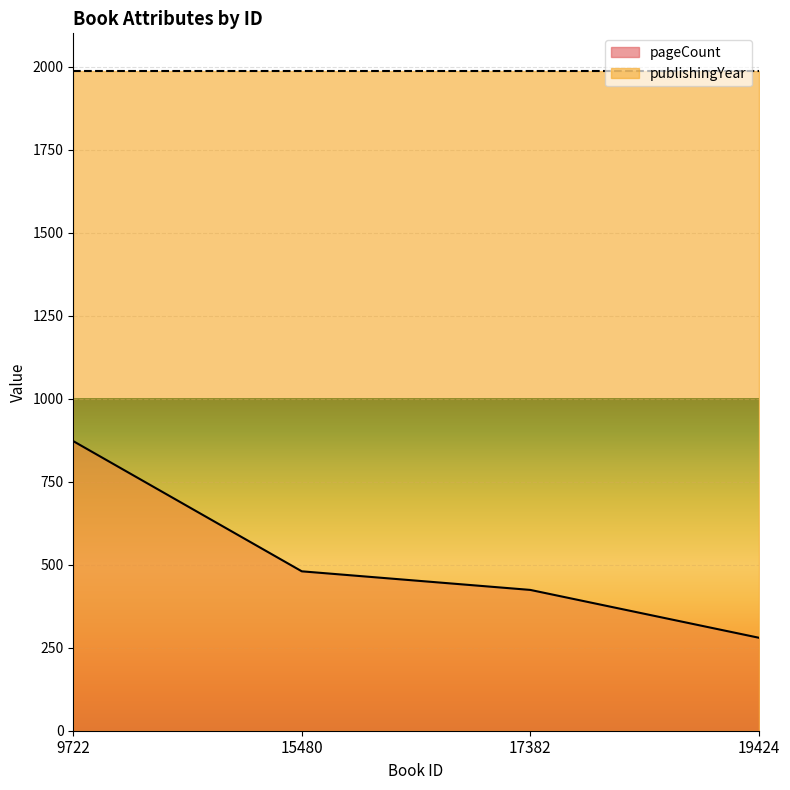

What is the average value?

514